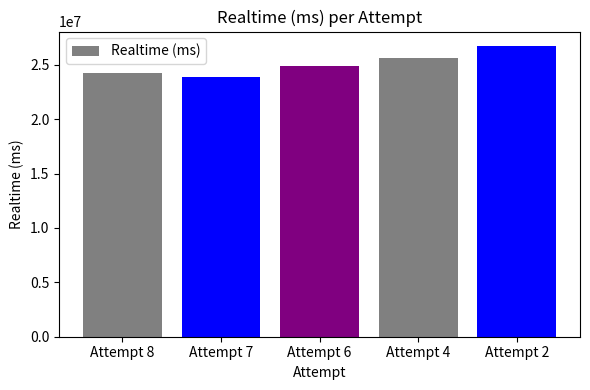

Reading right to left, extract all data points from this chart.

Attempt 2=26728410	Attempt 4=25609682	Attempt 6=24912052	Attempt 7=23884611	Attempt 8=24284215